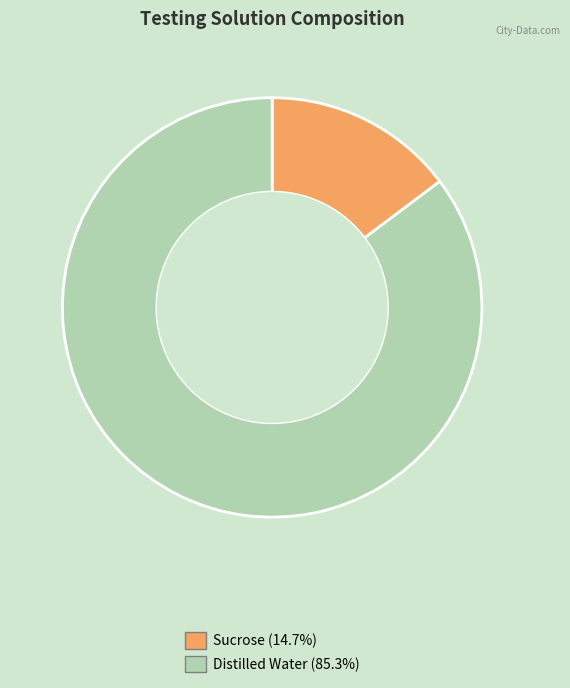

Is there any slice that represents more than half of the pie?

Yes